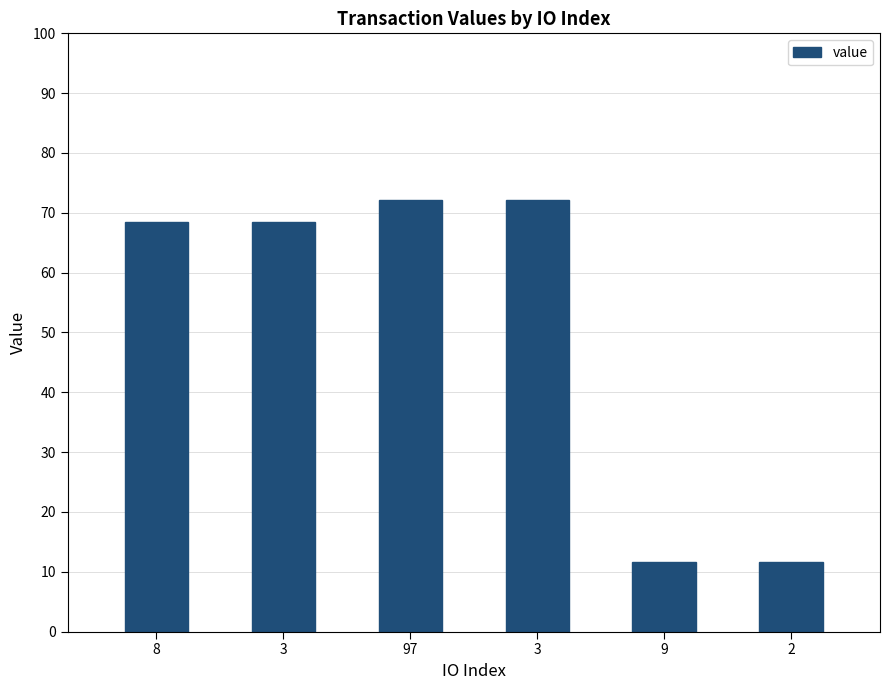

What is the ratio of the value at 97 to the value at 3?

1.0